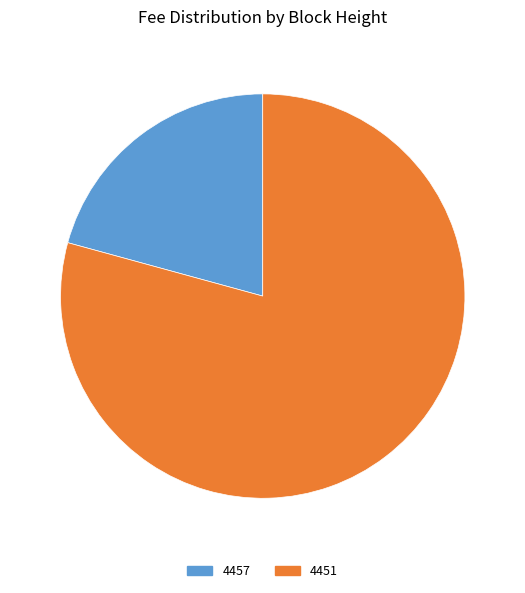

What is the majority slice?

4451